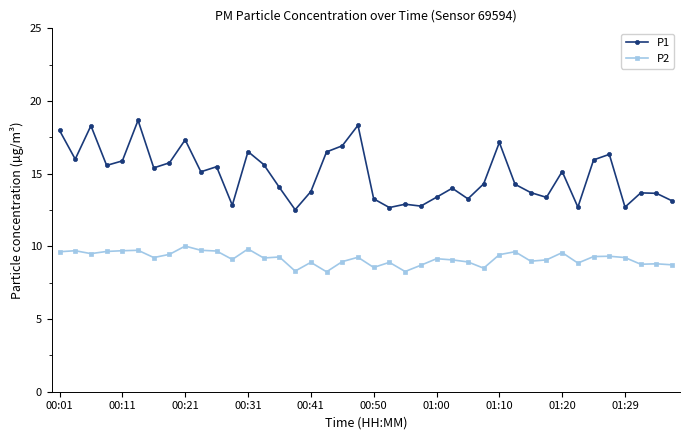

How many distinct data groups are displayed?

2